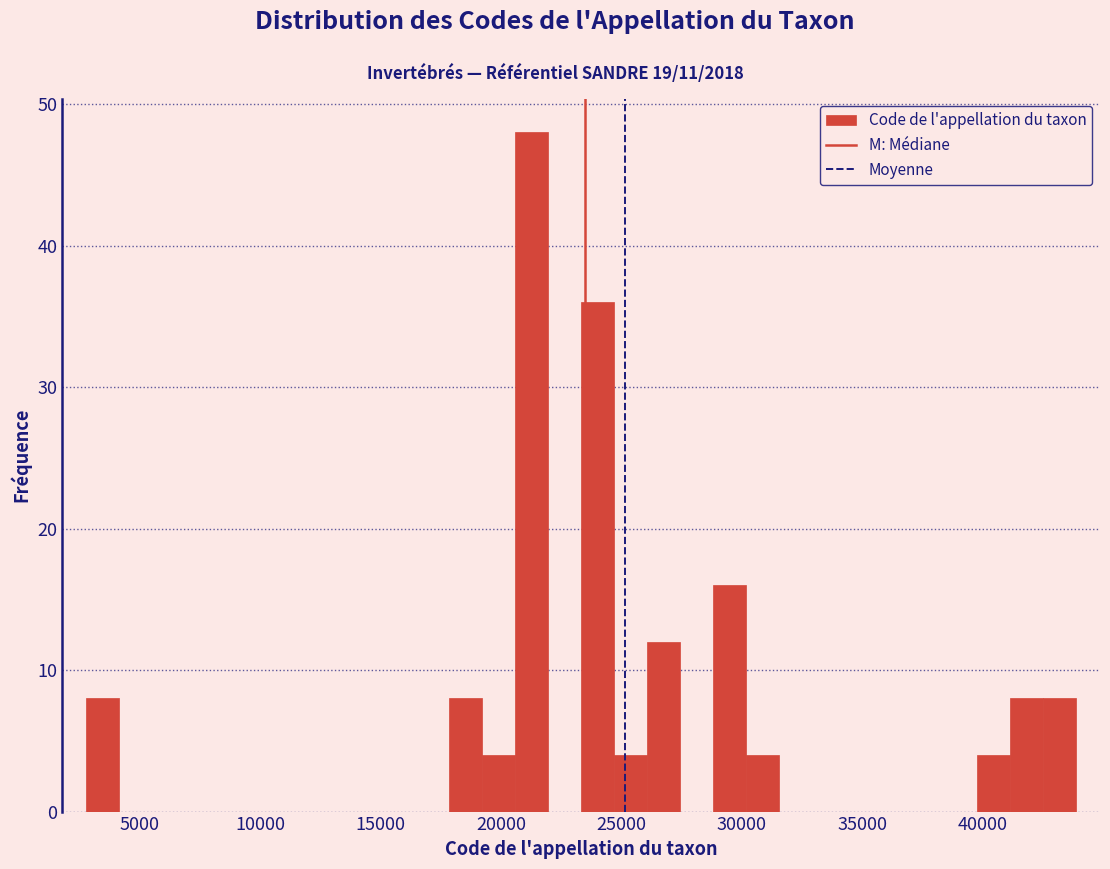

Around what value on the x-axis is the tallest bar? Give the approximate position of its centre, as read against the axis.

21500